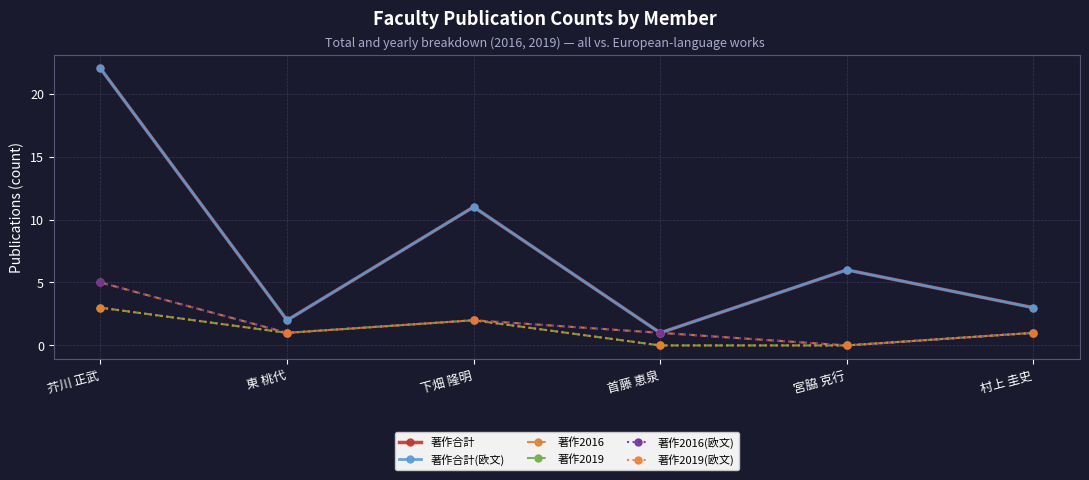

List the labels in order of 著作2019 value, largest first.

芥川 正武, 下畑 隆明, 東 桃代, 村上 圭史, 首藤 恵泉, 宮脇 克行